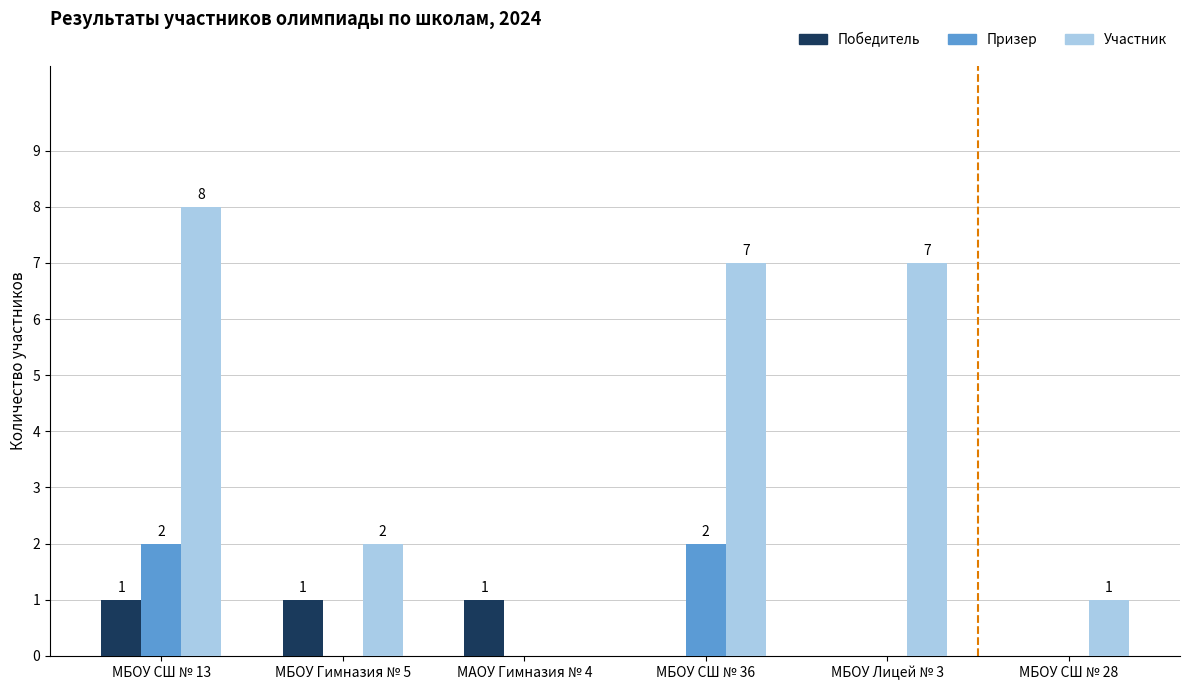

Between МБОУ Гимназия № 5 and МАОУ Гимназия № 4, which series saw the biggest shift?

Участник